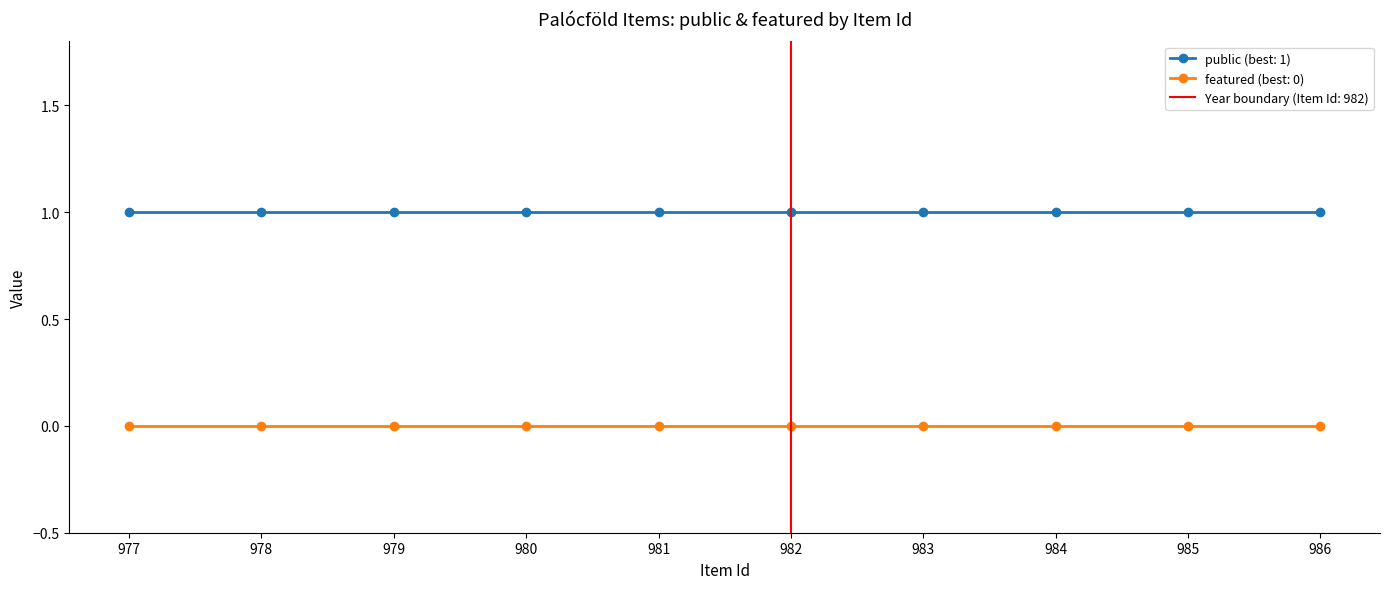

True or false: featured and public cross at least once.

False